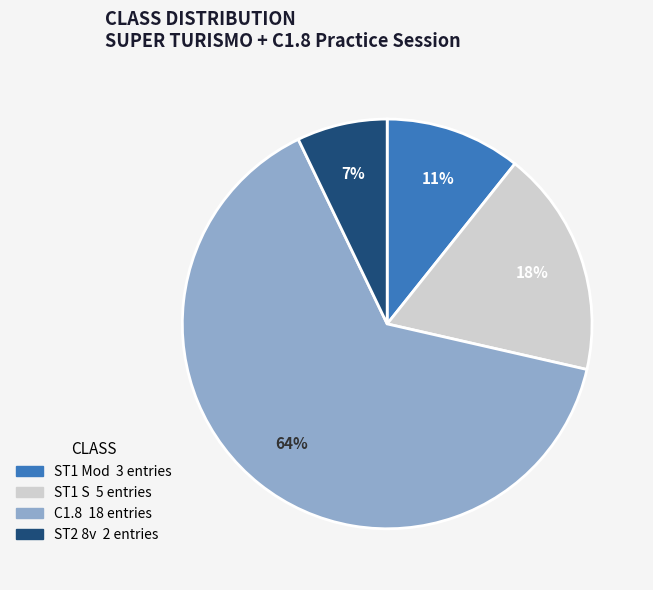

What is the majority slice?

C1.8